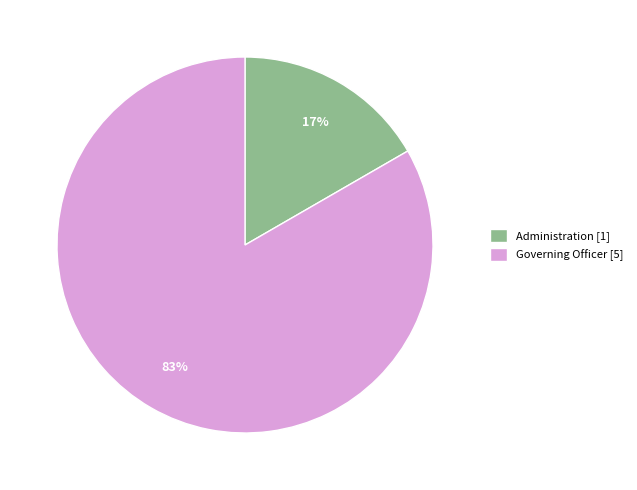

Combined, do Governing Officer [5] and Administration [1] account for over 50%?

Yes